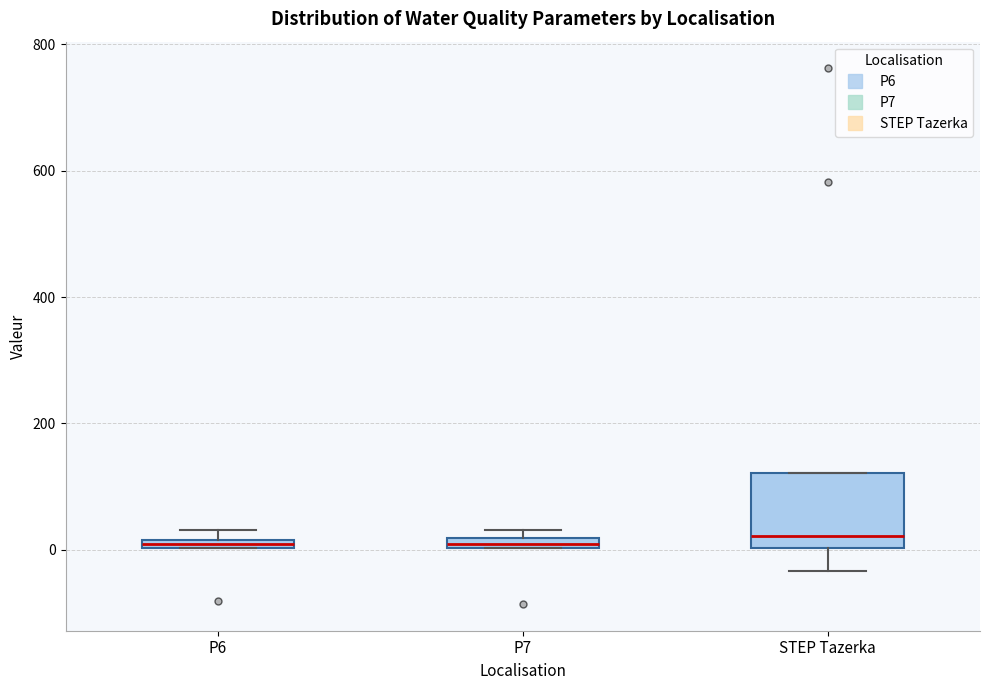

Comparing the boxes themselves (not the whiskers), which one is the tallest?

STEP Tazerka